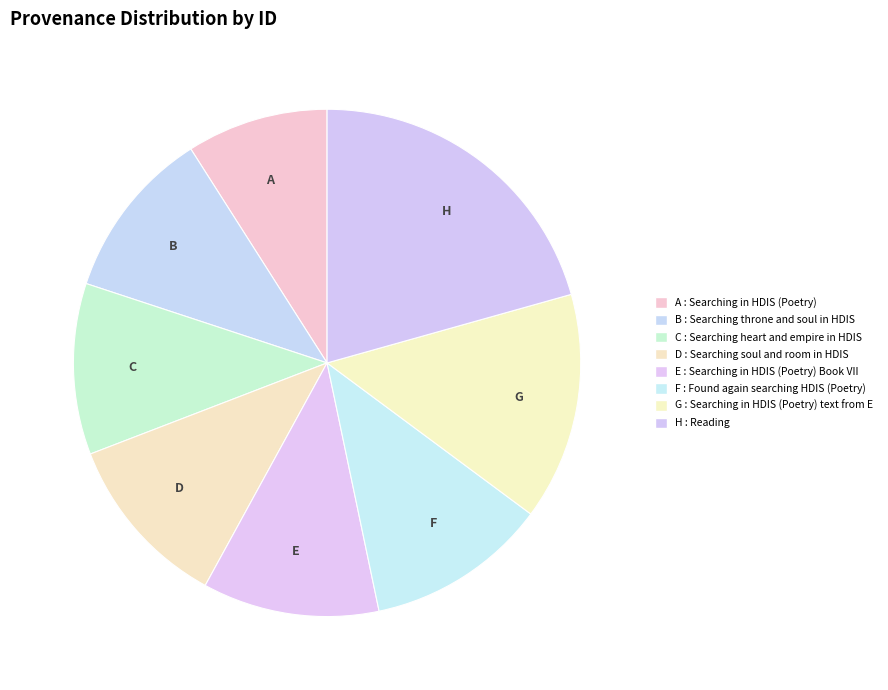

Combined, do C and G account for over 50%?

No